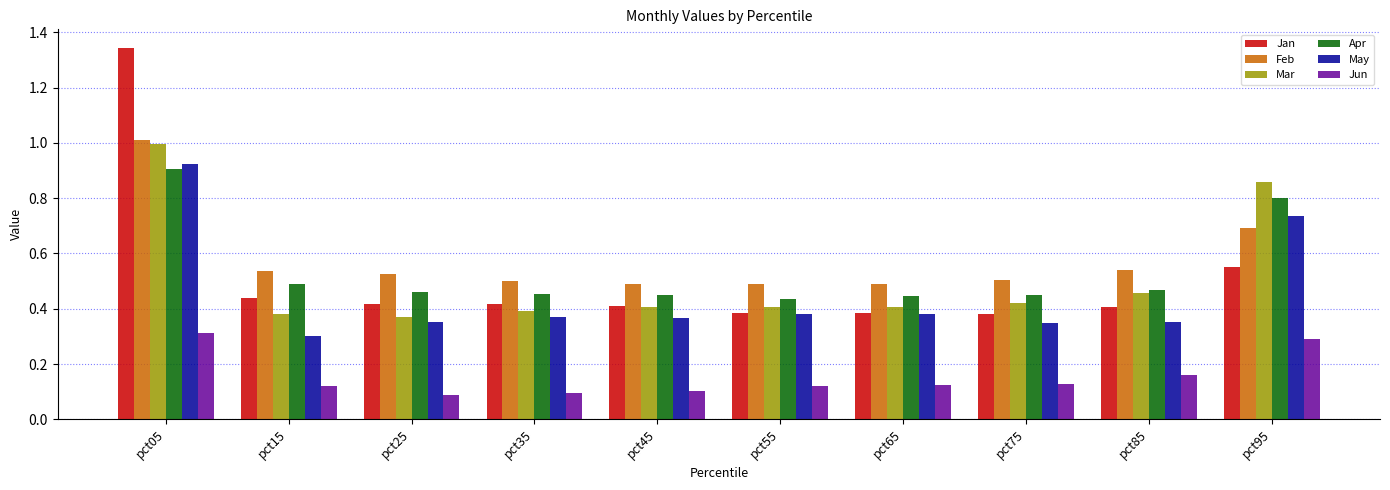

True or false: May has a value of 0.2 at pct35.

False